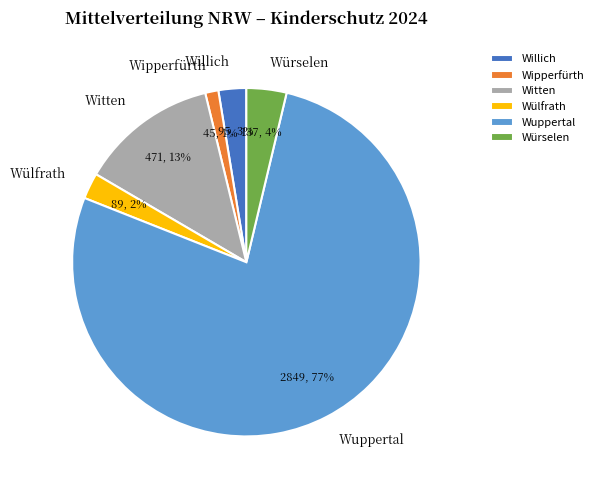

Does any single category account for the majority?

Yes